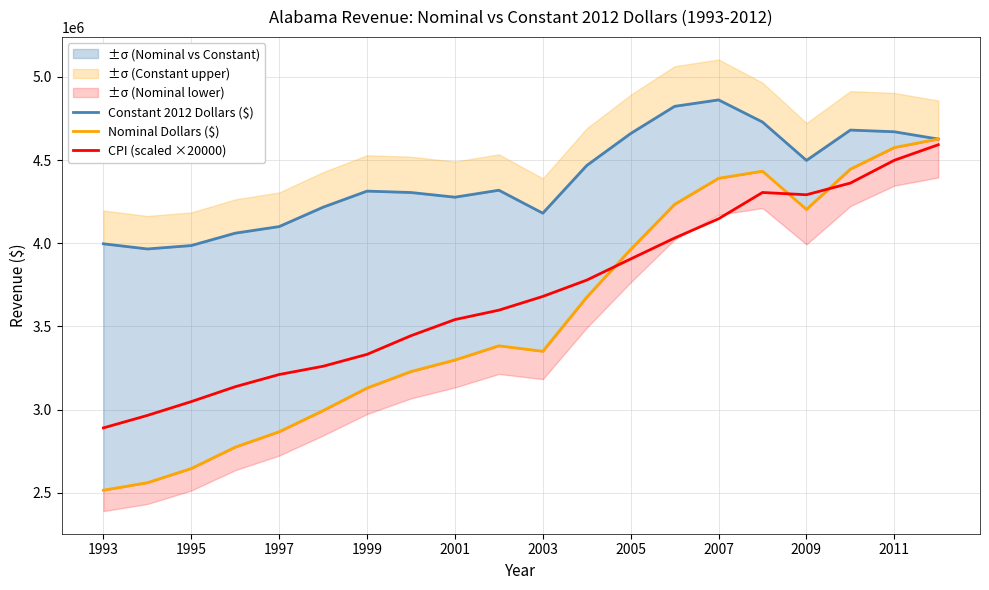

How many lines are shown in the chart?

3